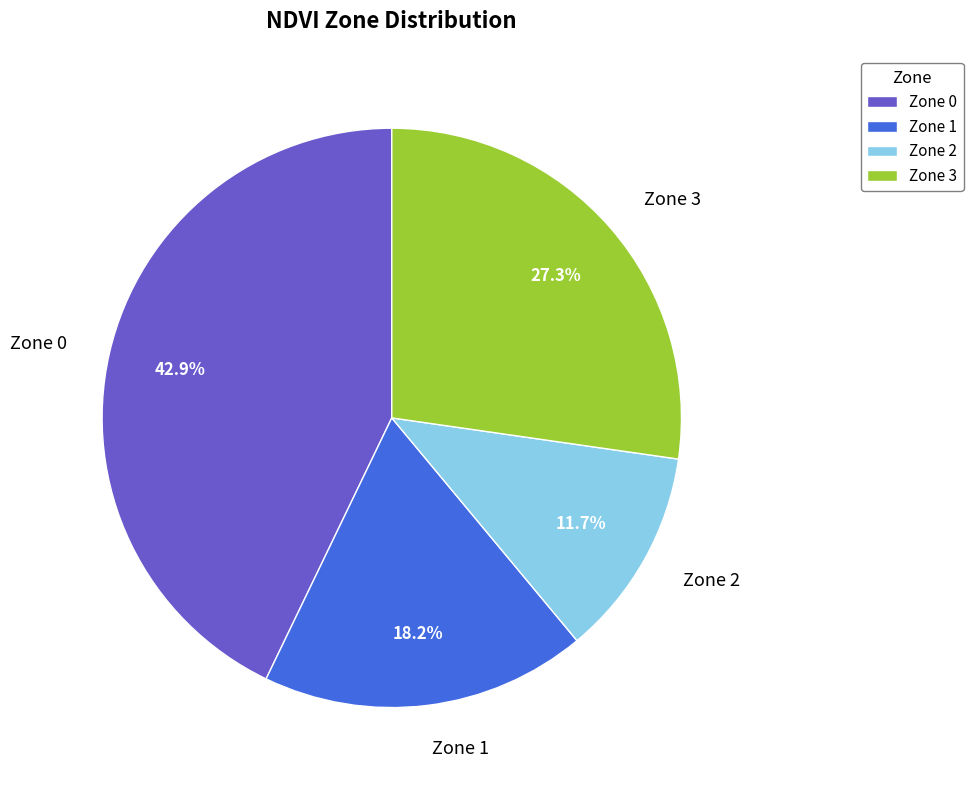

To the nearest percent, what is the average slice percentage?

25%